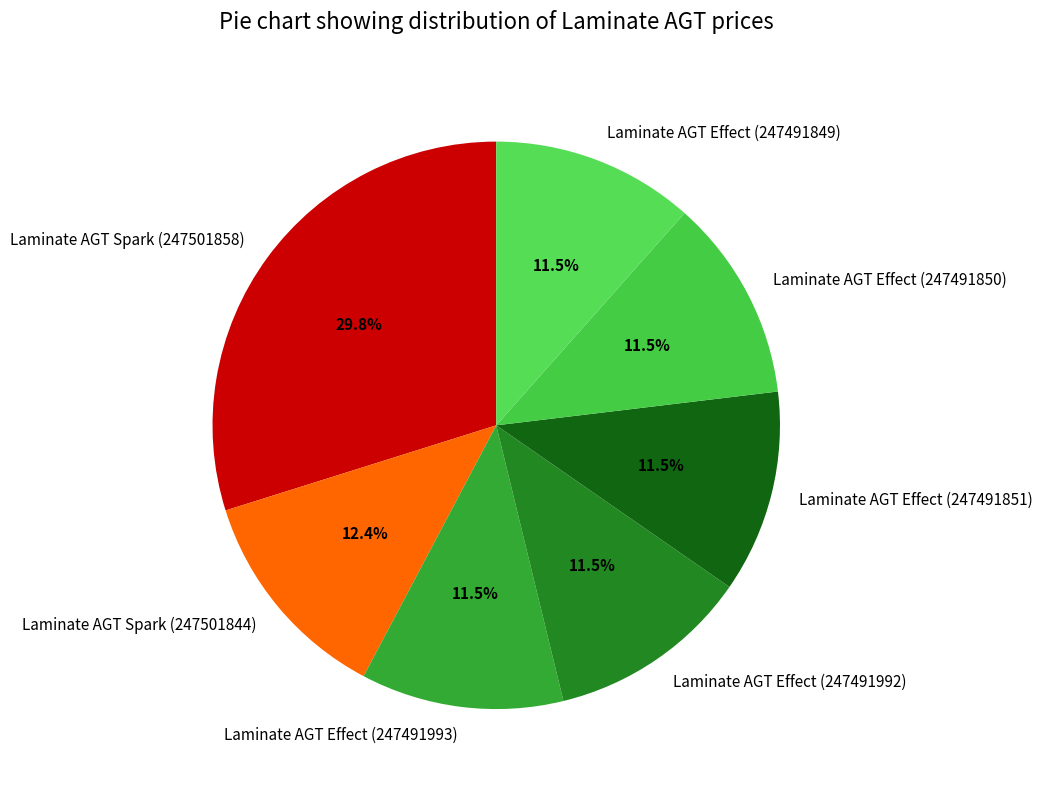

Approximately how many times larger is the value at Laminate AGT Effect (247491993) compared to Laminate AGT Effect (247491849)?

1.0